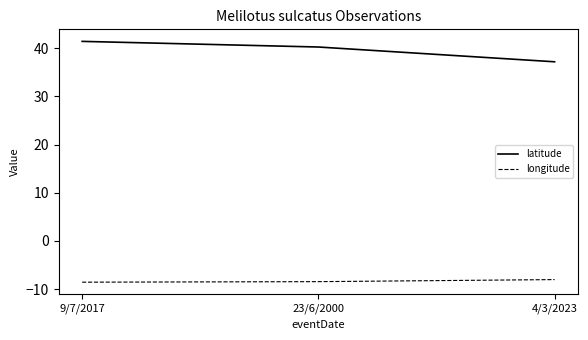

What position from the left is 4/3/2023?

3